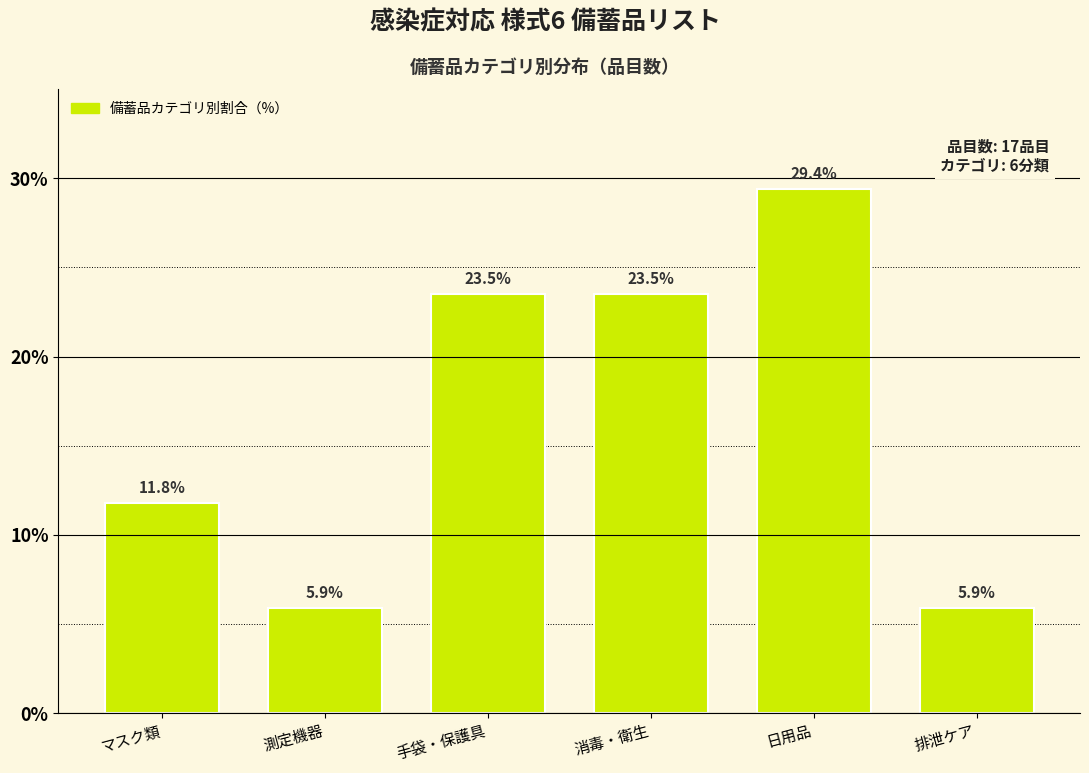

Reading right to left, what are all the values shown in this chart?

排泄ケア=5.9	日用品=29.4	消毒・衛生=23.5	手袋・保護具=23.5	測定機器=5.9	マスク類=11.8